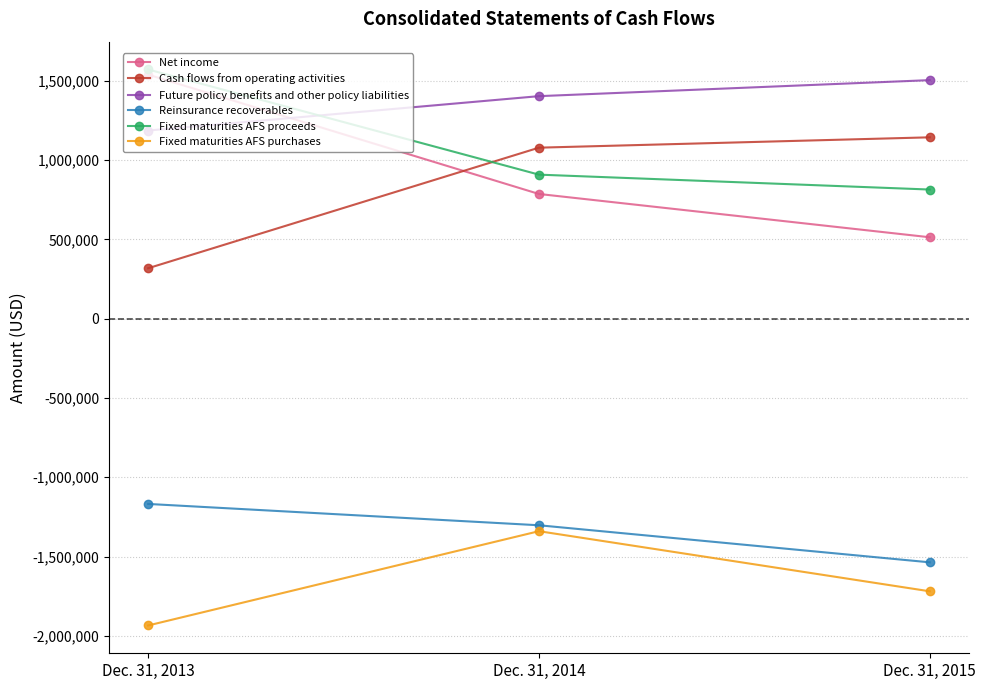

Which series has the largest total across all categories?

Future policy benefits and other policy liabilities